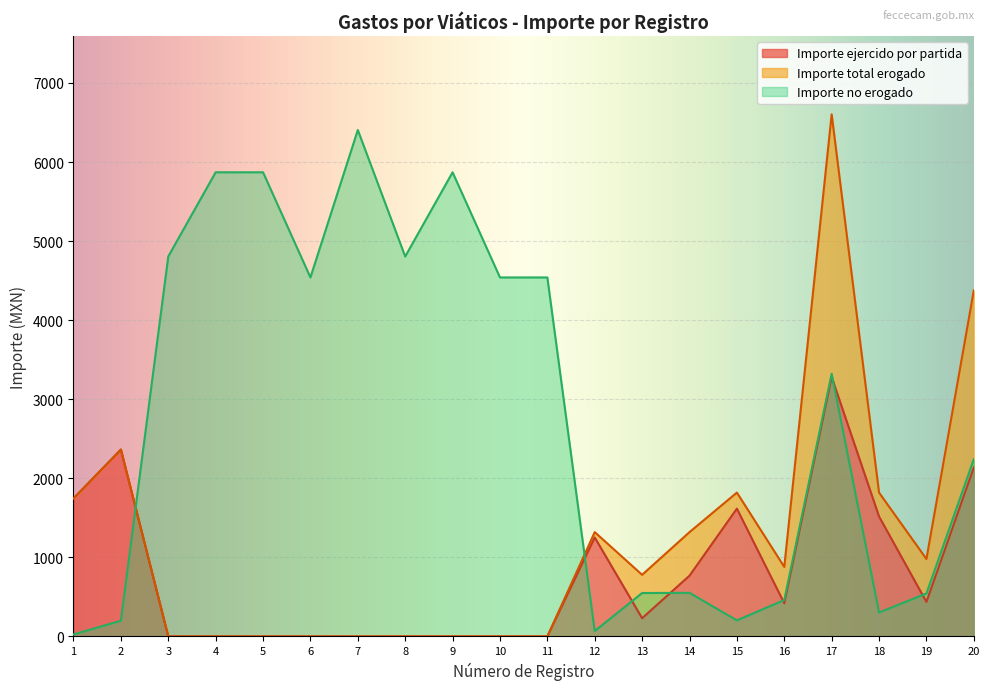

What is the value of the Importe no erogado point at the 19th from the left?

543.0